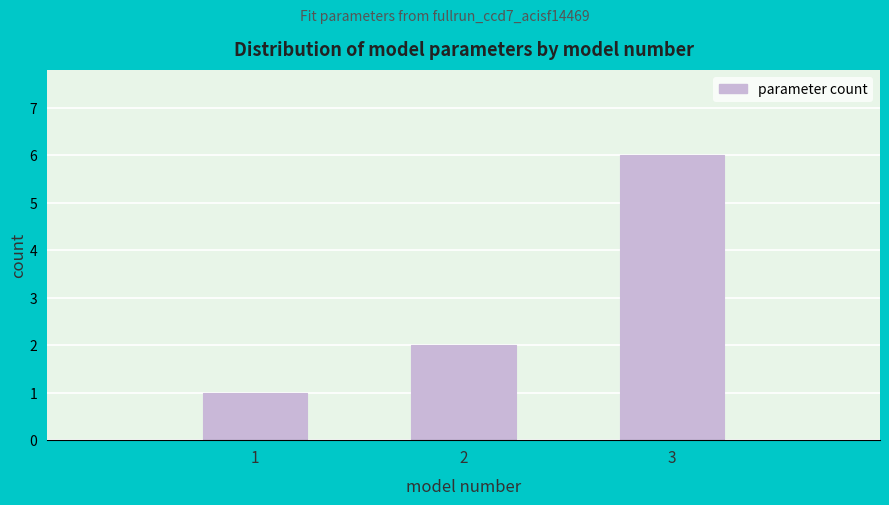

Reading left to right, transcribe all the data shown in this chart.

1	2	6